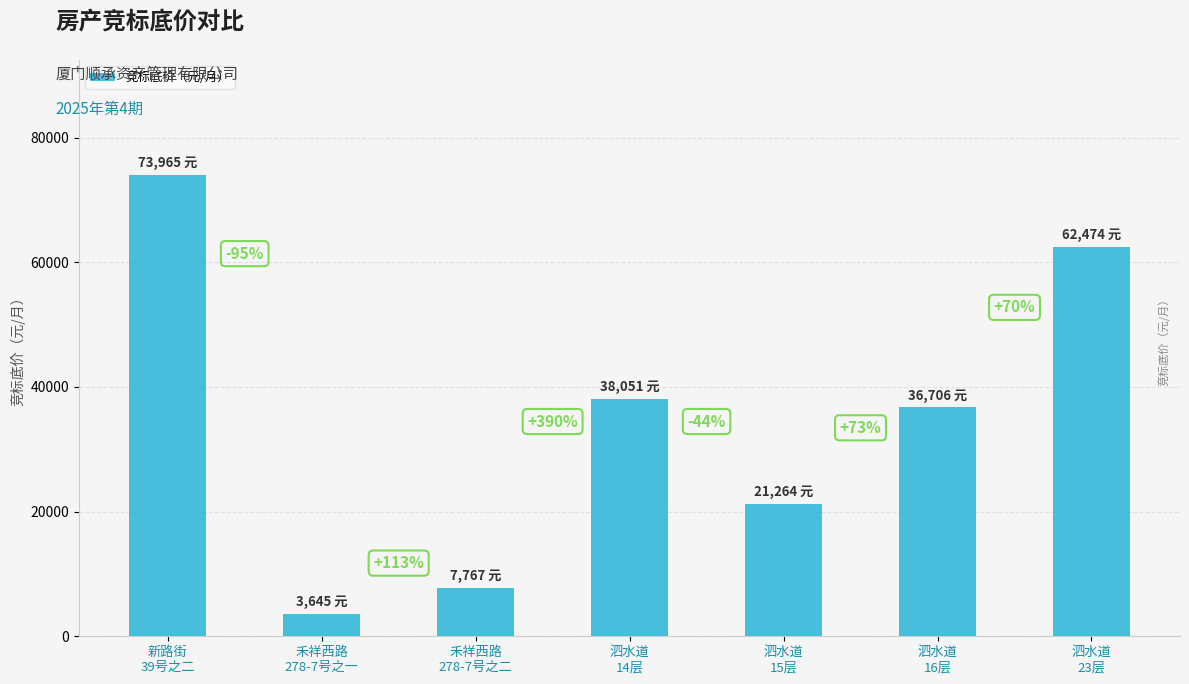

What is the minimum value shown in the chart?

3645